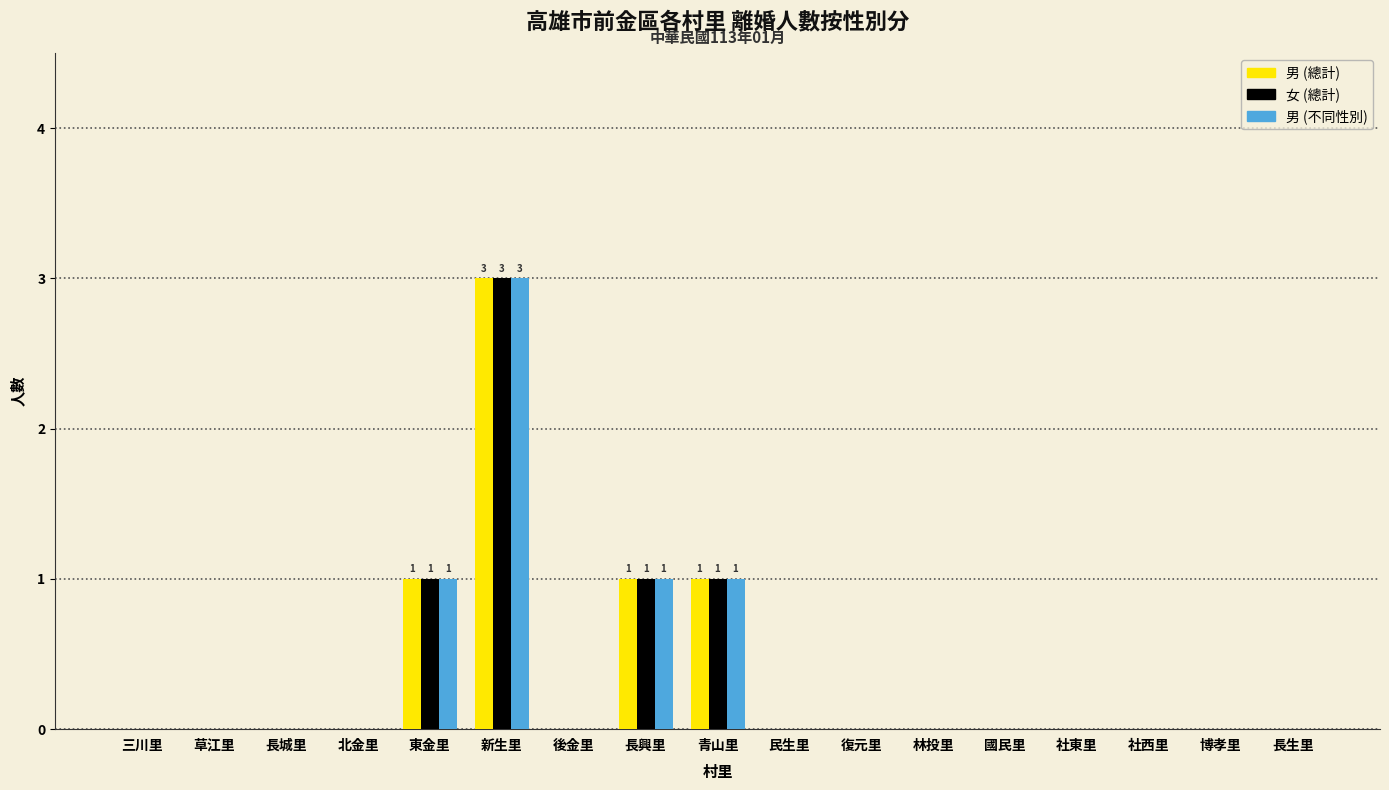

At which category is the sum across all series the highest?

新生里